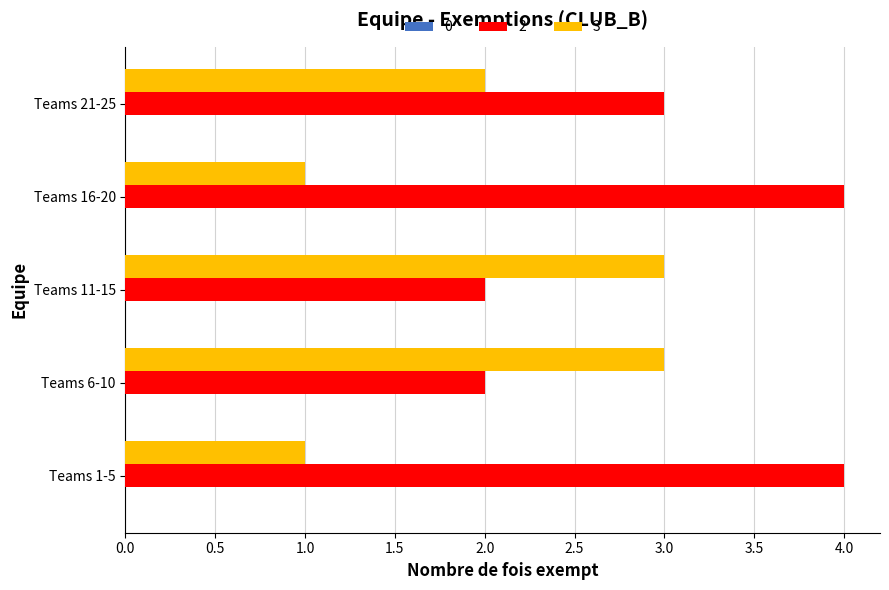

What is the total value across all series at Teams 21-25?

5